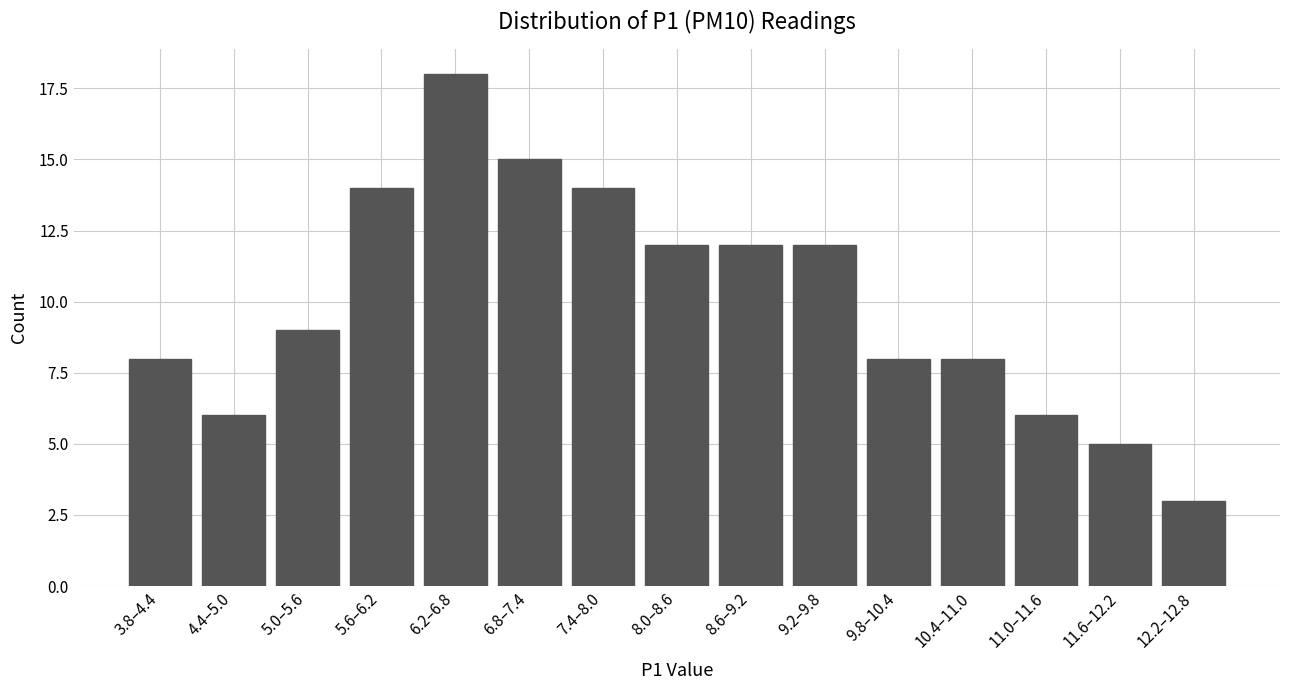

Reading right to left, extract all data points from this chart.

3	5	6	8	8	12	12	12	14	15	18	14	9	6	8